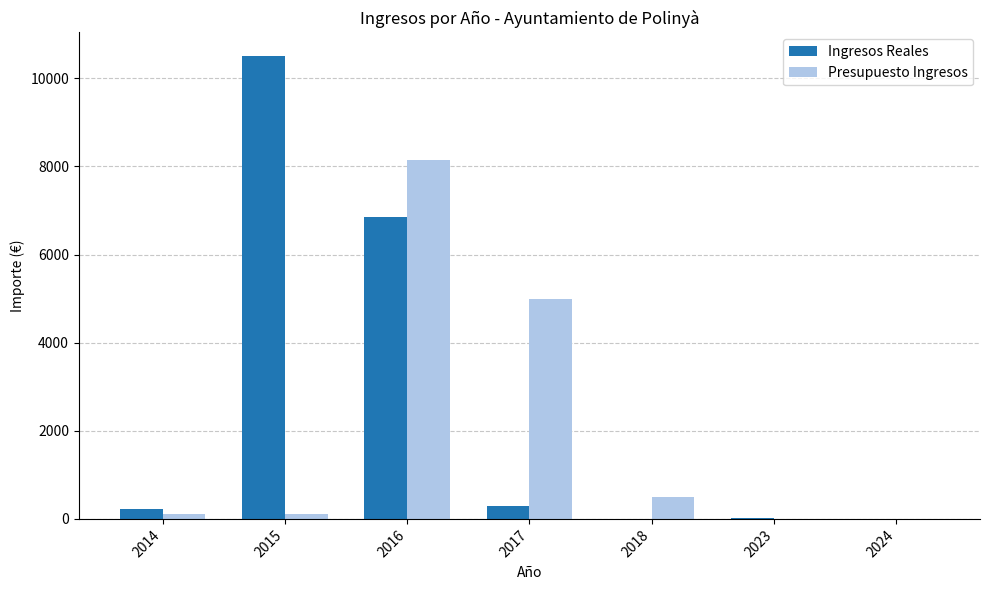

Where is Ingresos Reales nearest to the value 5258?

2016